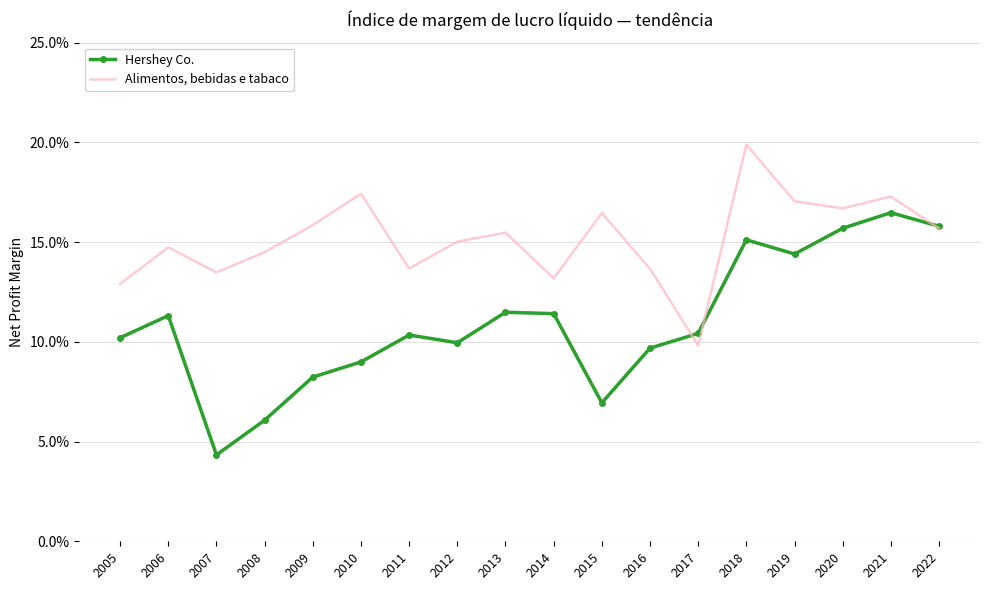

What are all the series names shown in the legend?

Hershey Co., Alimentos, bebidas e tabaco